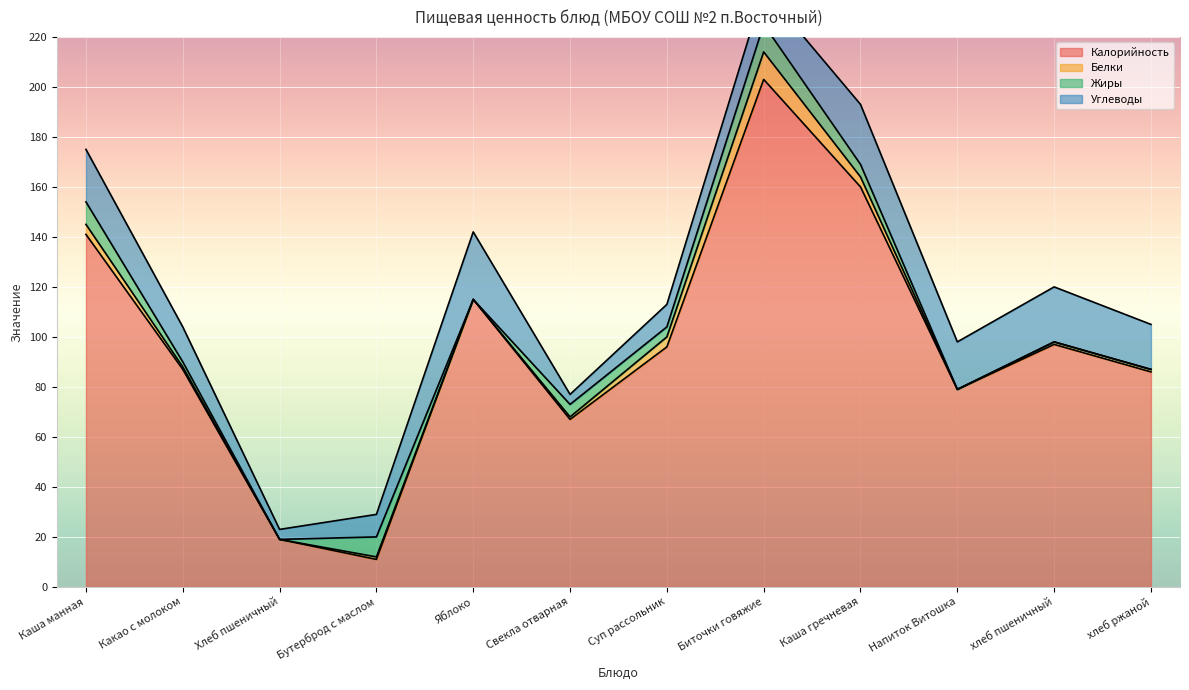

What position from the right is Напиток Витошка?

3